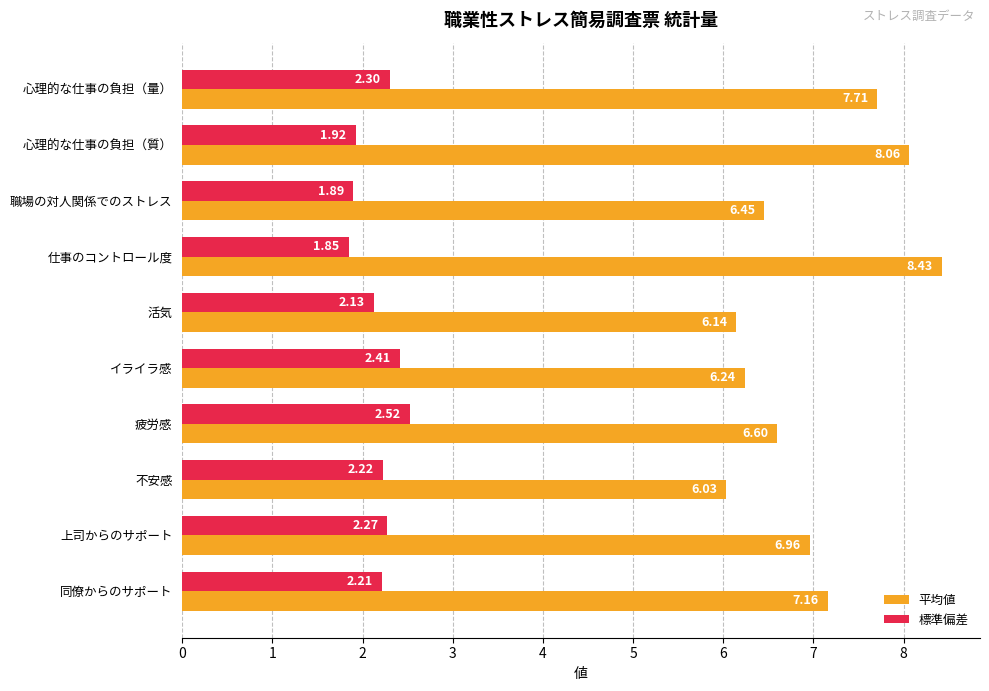

Which series changed the most between イライラ感 and 疲労感?

平均値